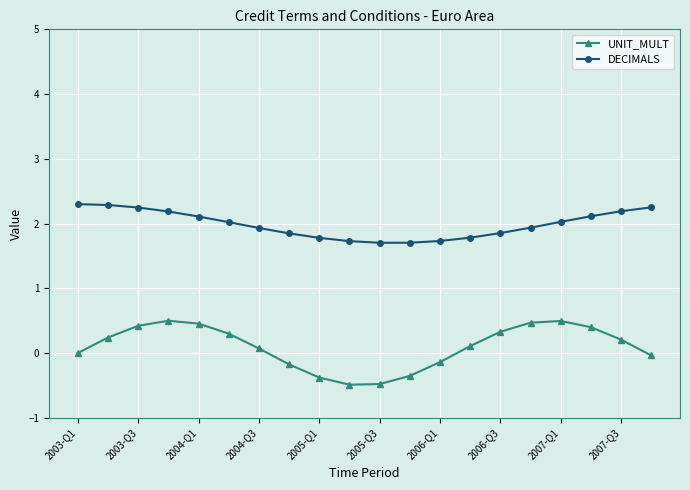

Rank the series by their average value, from highest to lowest.

DECIMALS, UNIT_MULT